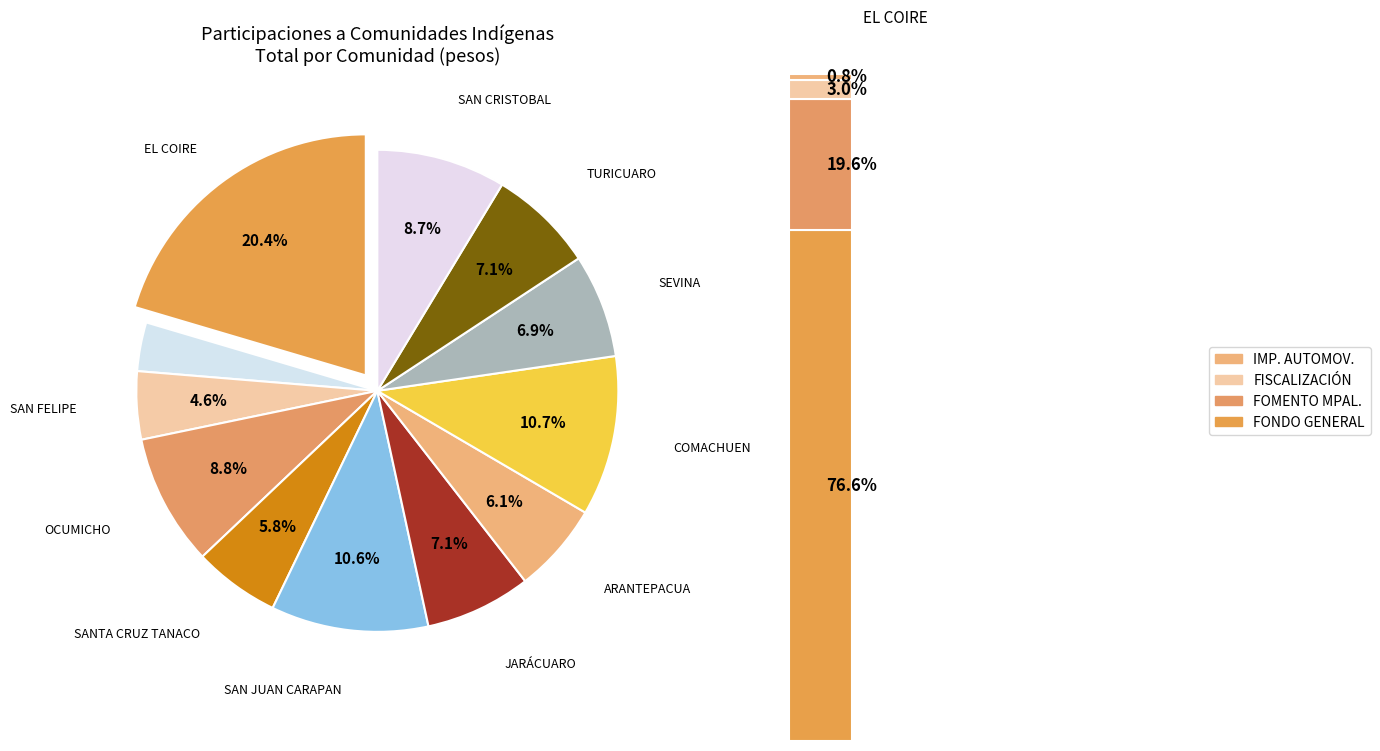

What is the ratio of the value at SANTA CRUZ TANACO to the value at TURICUARO?

0.8